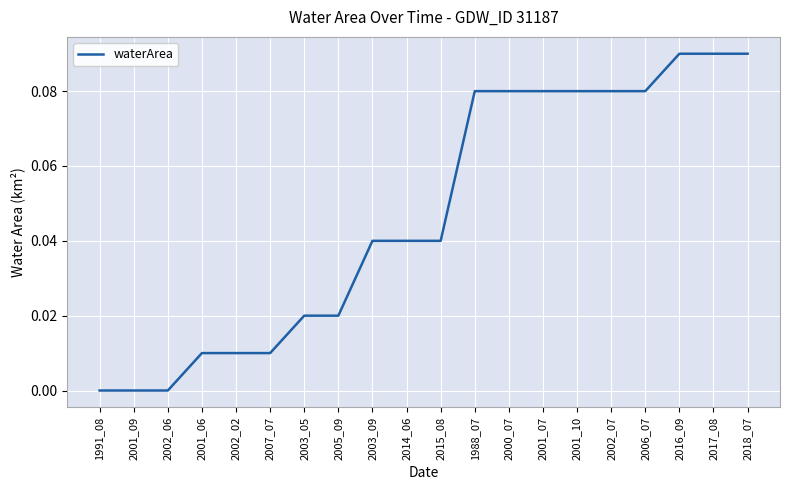

What is the change in value from 1991_08 to 2001_07?

+0.1